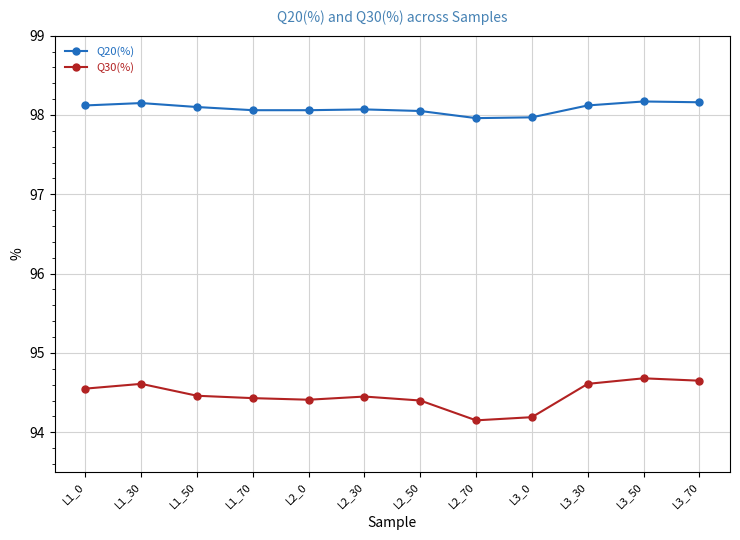

What is the difference between the maximum and minimum values in the Q20(%) series?

0.2